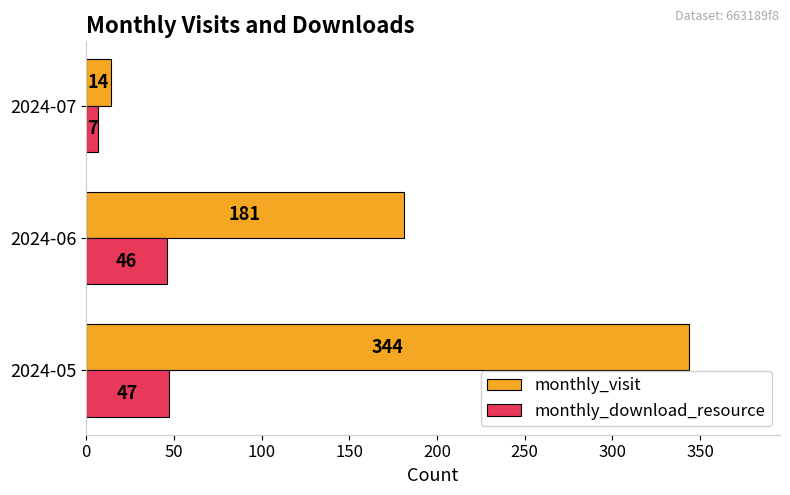

True or false: monthly_visit has a value of 100 at 2024-05.

False